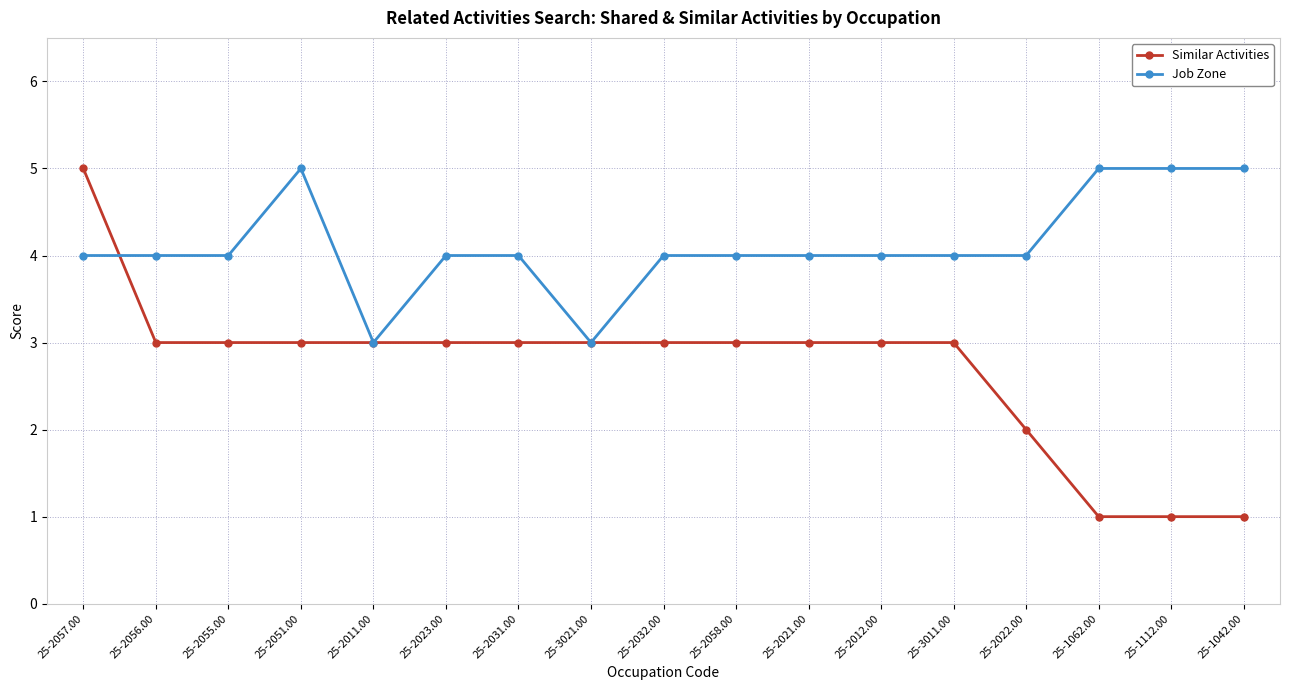

What position from the left is 25-2022.00?

14